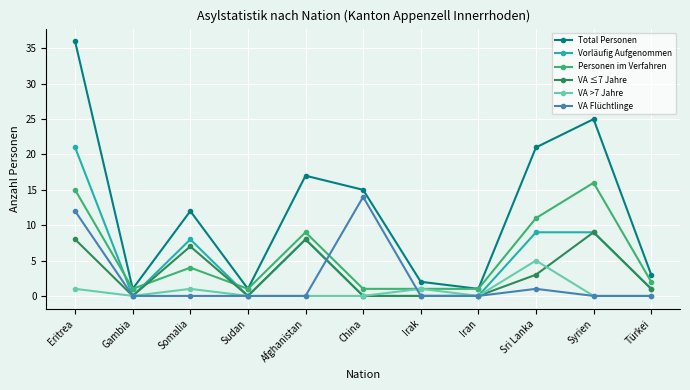

Which series changed the most between Afghanistan and Iran?

Total Personen